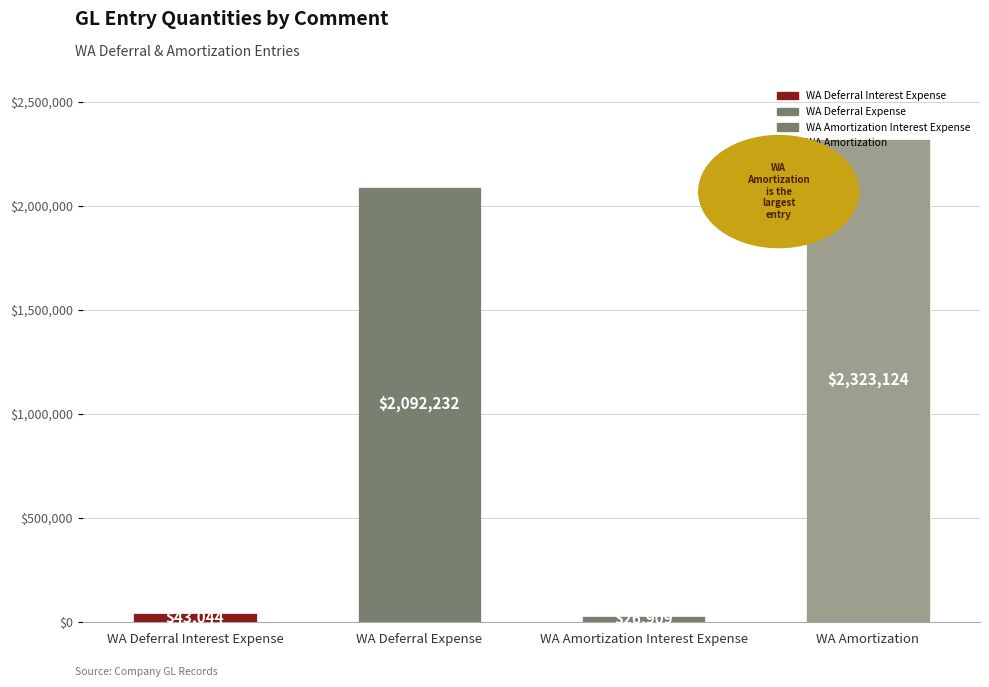

Between WA Deferral Interest Expense and WA Amortization Interest Expense, which is larger?

WA Deferral Interest Expense